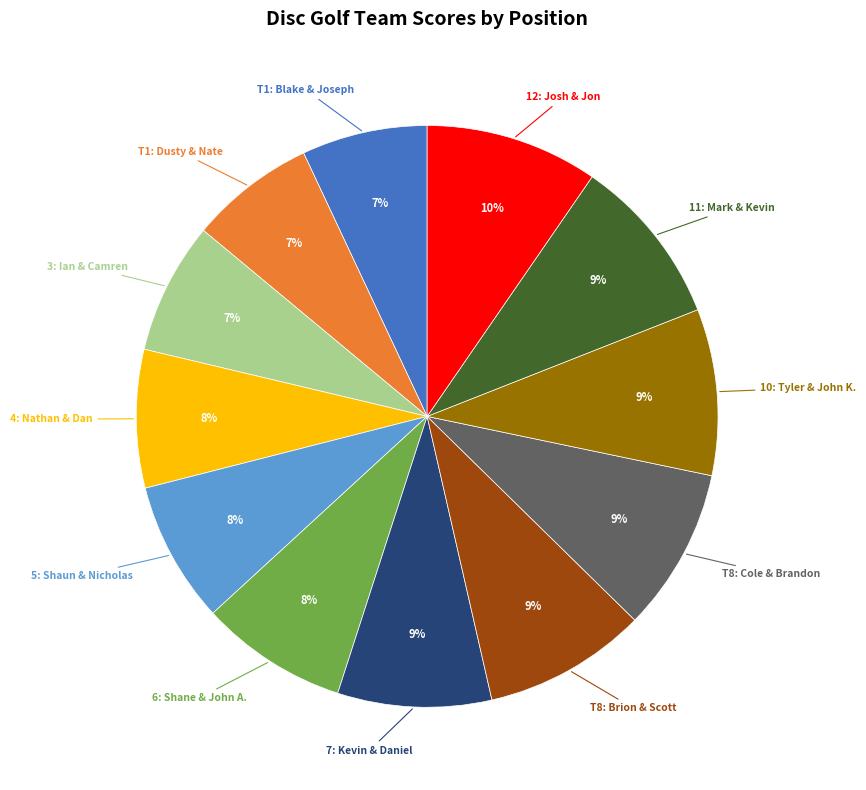

Which has a higher value, 4: Nathan & Dan or T8: Cole & Brandon?

T8: Cole & Brandon